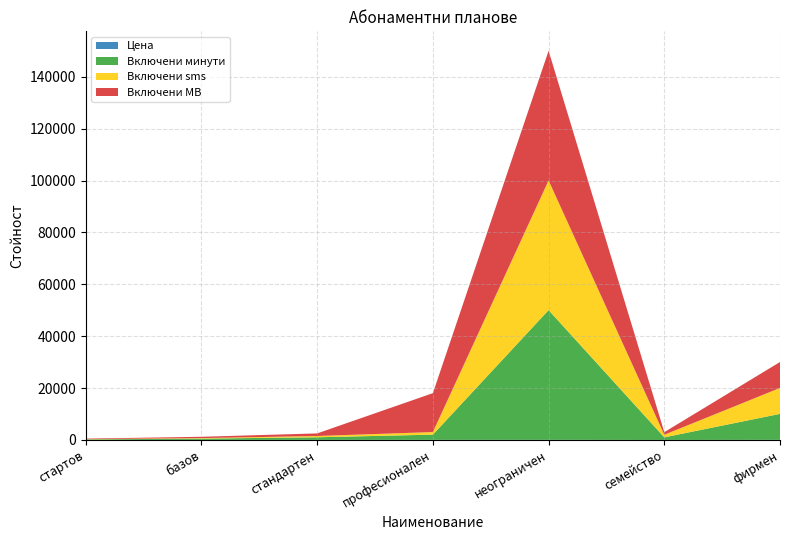

Reading right to left, transcribe all the data shown in this chart.

Цена: 60.0	12.0	66.0	50.0	31.0	25.0	17.0
Включени минути: 10000.0	1000.0	50000.0	2000.0	1000.0	500.0	200.0
Включени sms: 10000.0	1000.0	50000.0	1000.0	500.0	200.0	100.0
Включени MB: 10000.0	1000.0	50000.0	15000.0	1000.0	500.0	200.0